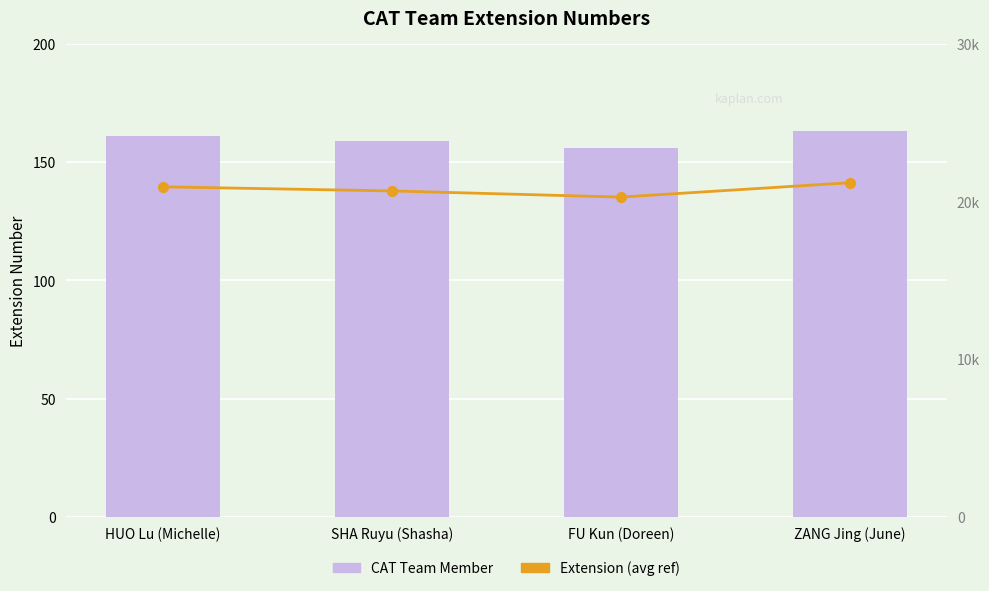

What position from the left is FU Kun (Doreen)?

3